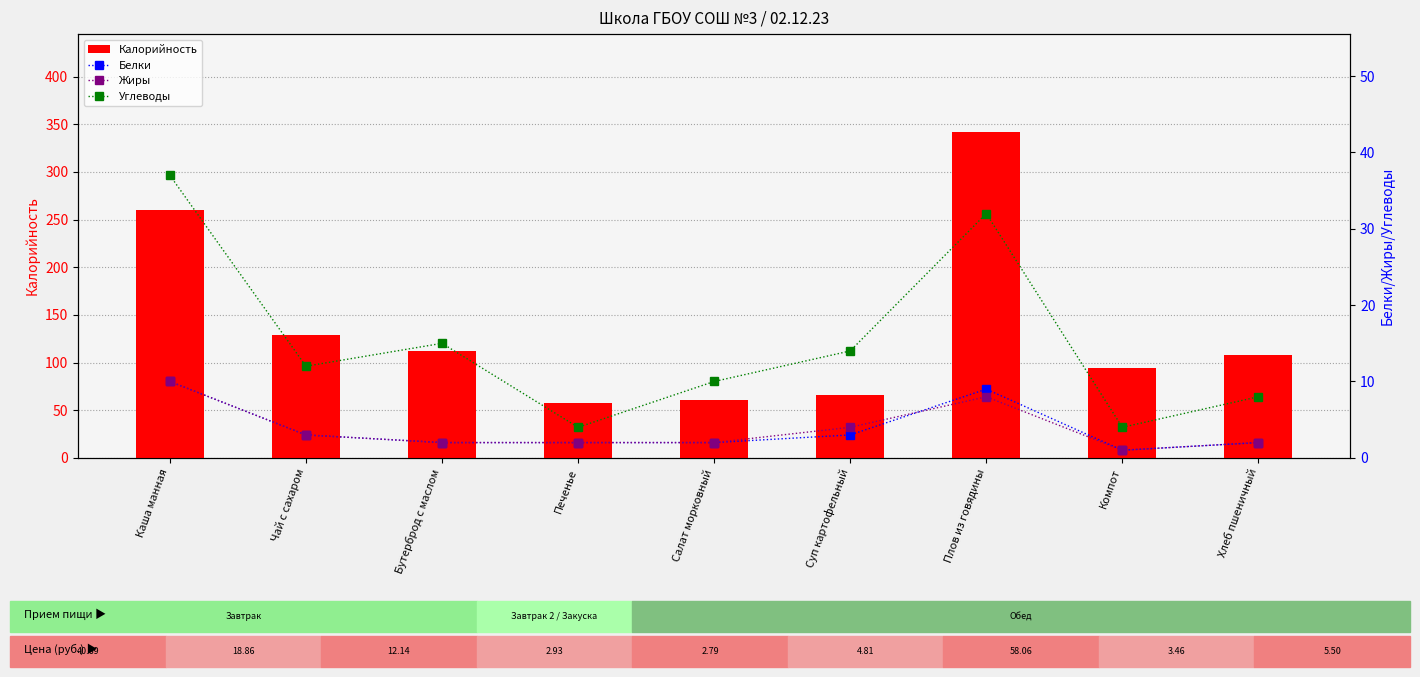

Are the bars horizontal?

No